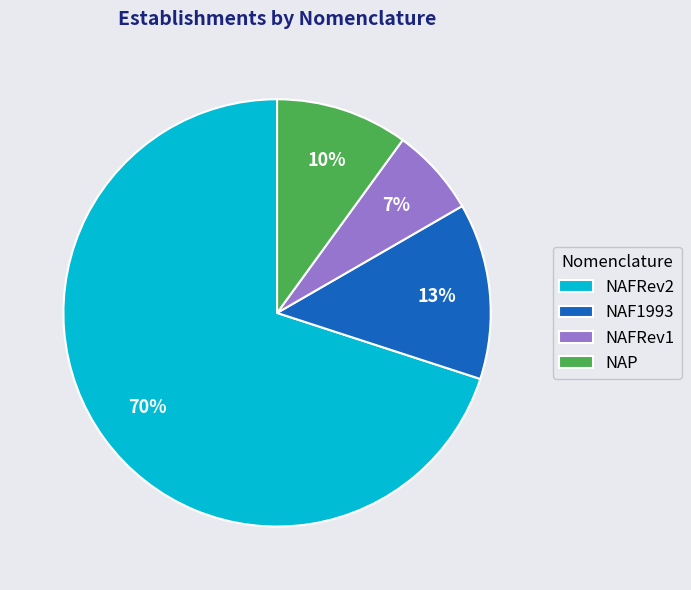

Between NAFRev2 and NAP, which is larger?

NAFRev2